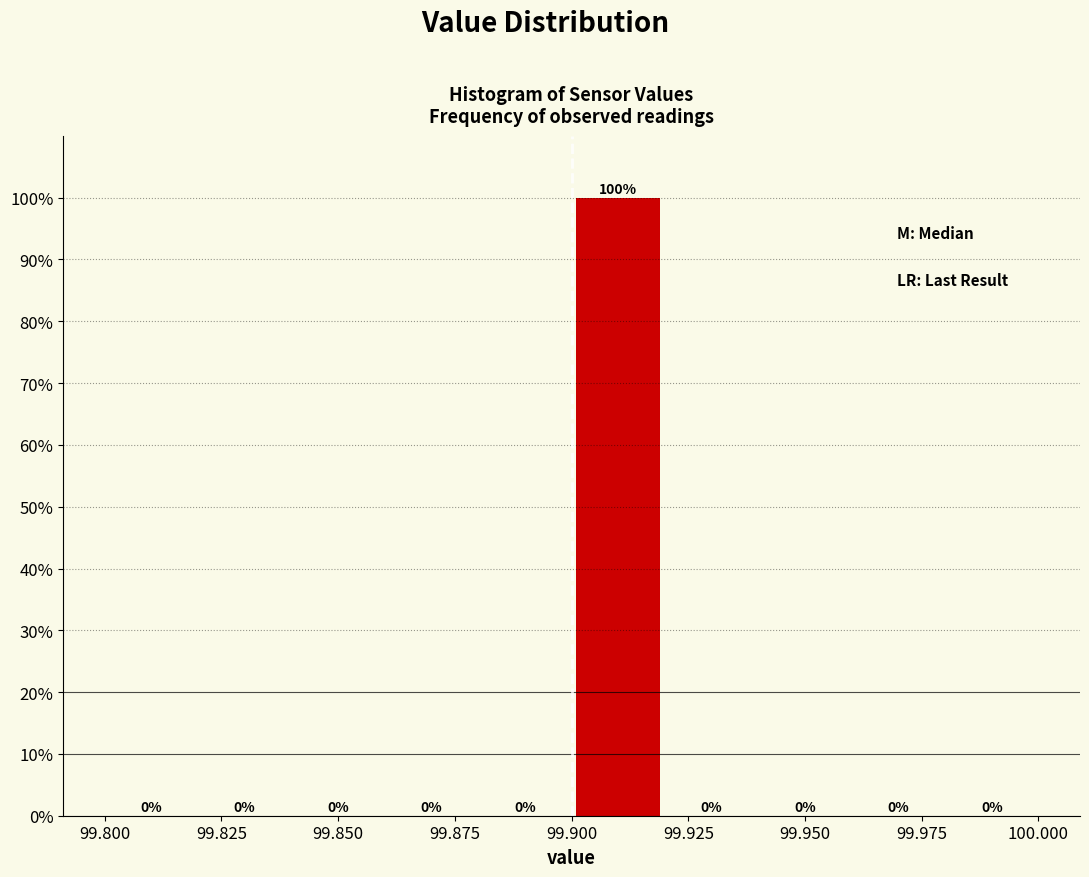

Reading left to right, transcribe this chart: for each bar, give the range it covers on the x-axis and its height.

99.80 to 99.82: 0
99.82 to 99.84: 0
99.84 to 99.86: 0
99.86 to 99.88: 0
99.88 to 99.90: 0
99.90 to 99.92: 100
99.92 to 99.94: 0
99.94 to 99.96: 0
99.96 to 99.98: 0
99.98 to 100.00: 0